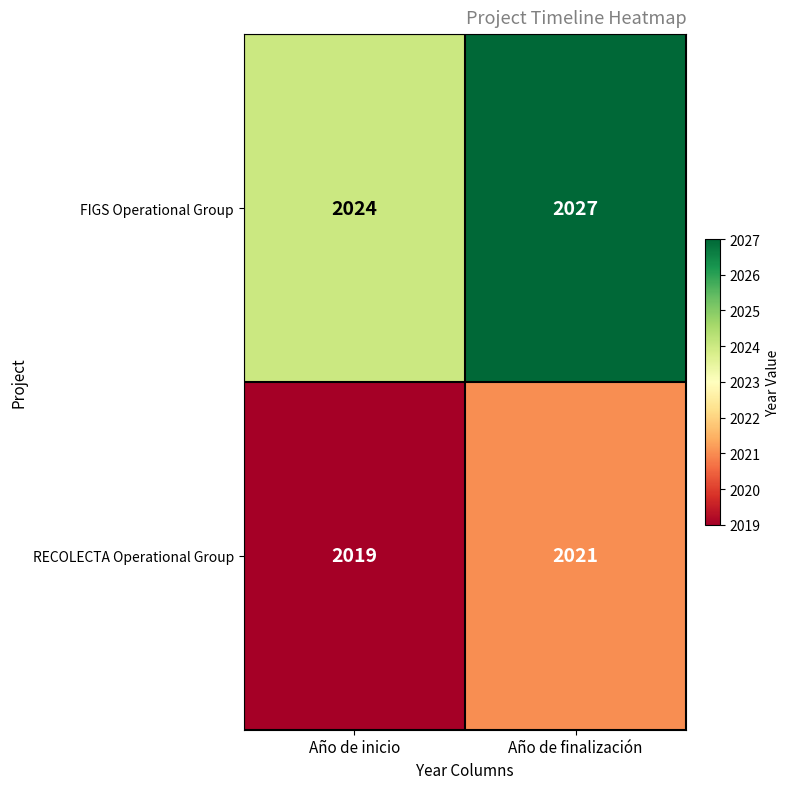

What is the approximate value of RECOLECTA Operational Group at Año de finalización?

2021